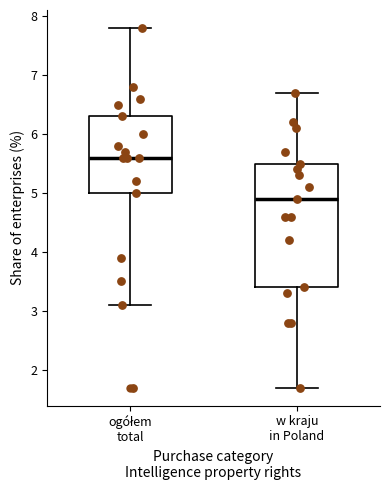

Comparing the boxes themselves (not the whiskers), which one is the tallest?

w kraju in Poland